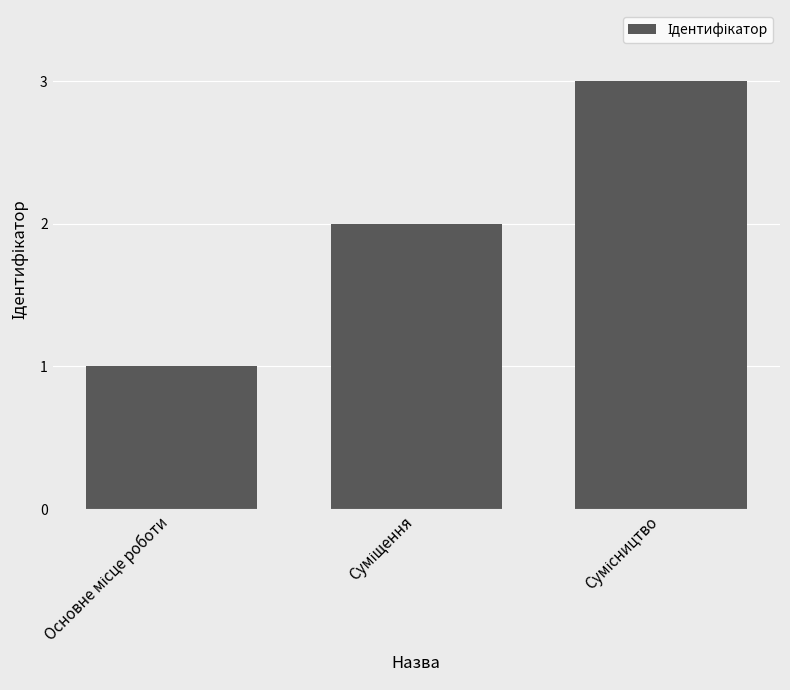

What is the average value?

2